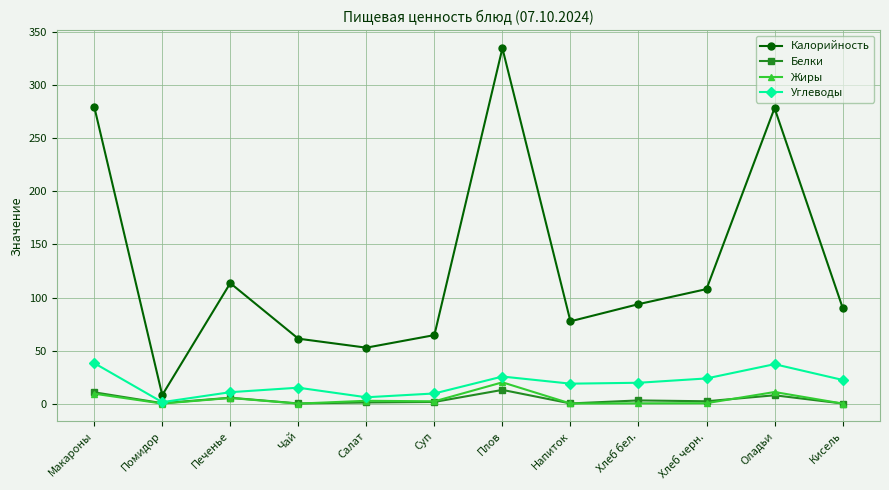

What is the total value across all series at Печенье?

135.3